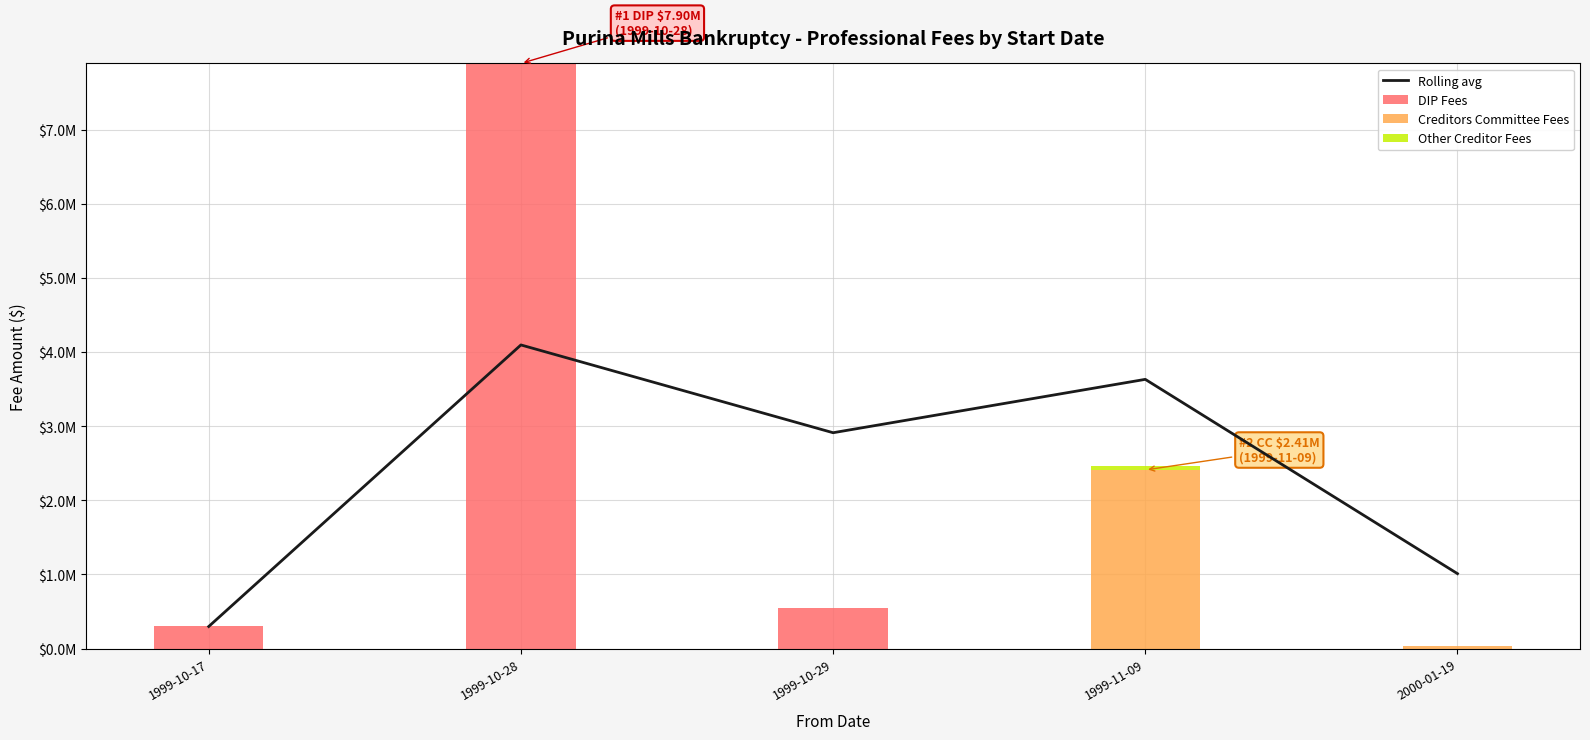

How many values in the Rolling avg series are below 2912603?

2